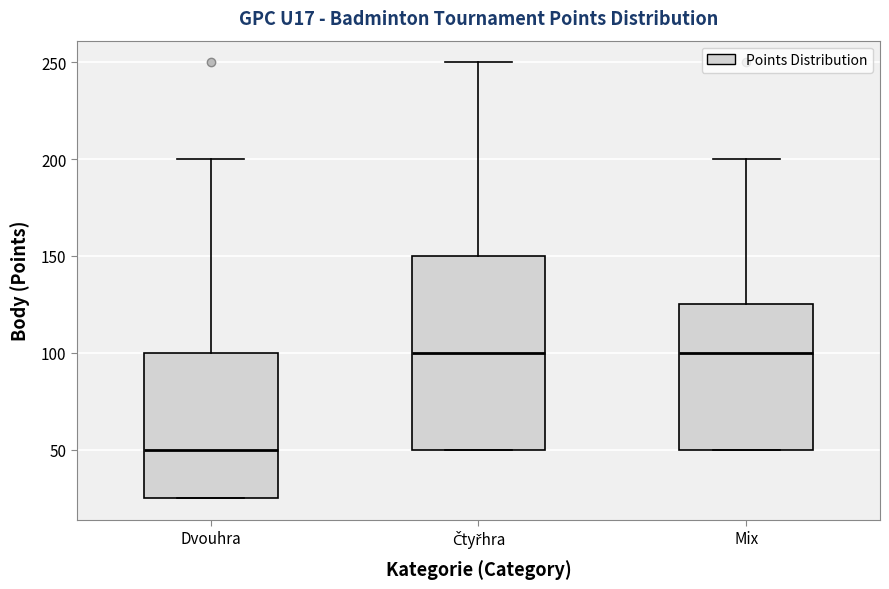

Reading left to right, transcribe this box plot: for each box, give where its median line is, the range the box spans, and where its two whiskers end, as read against the y-axis. The values are not printed on the chart, so give them approximately, as read against the axis.

Dvouhra: median 50, box 25 to 100, whiskers 25 to 200
Čtyřhra: median 100, box 50 to 150, whiskers 50 to 250
Mix: median 100, box 50 to 125, whiskers 50 to 200